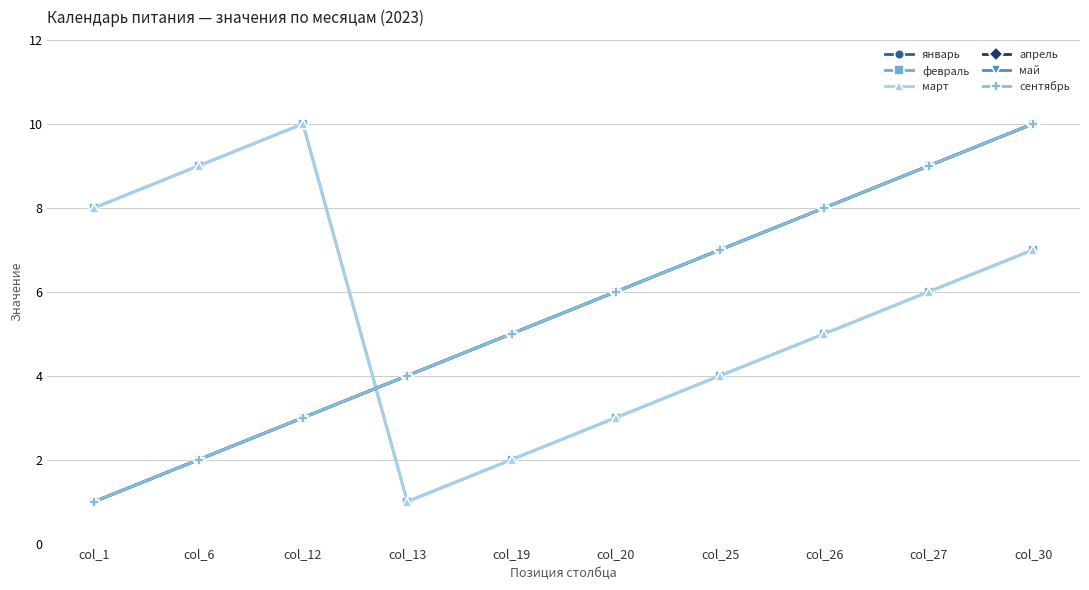

What is the greatest value displayed?

10